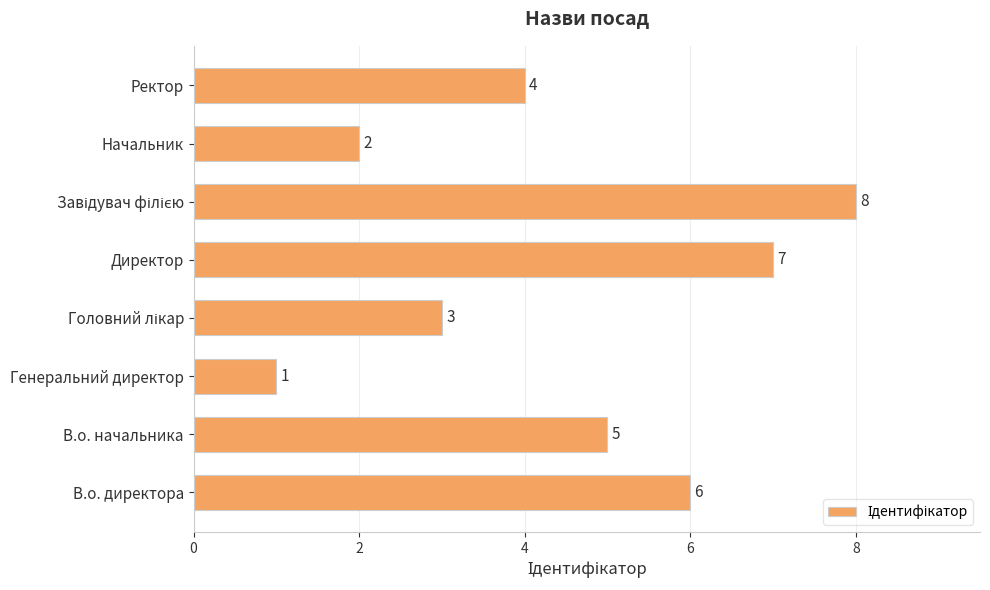

The value at Ректор is 4. True or false?

True